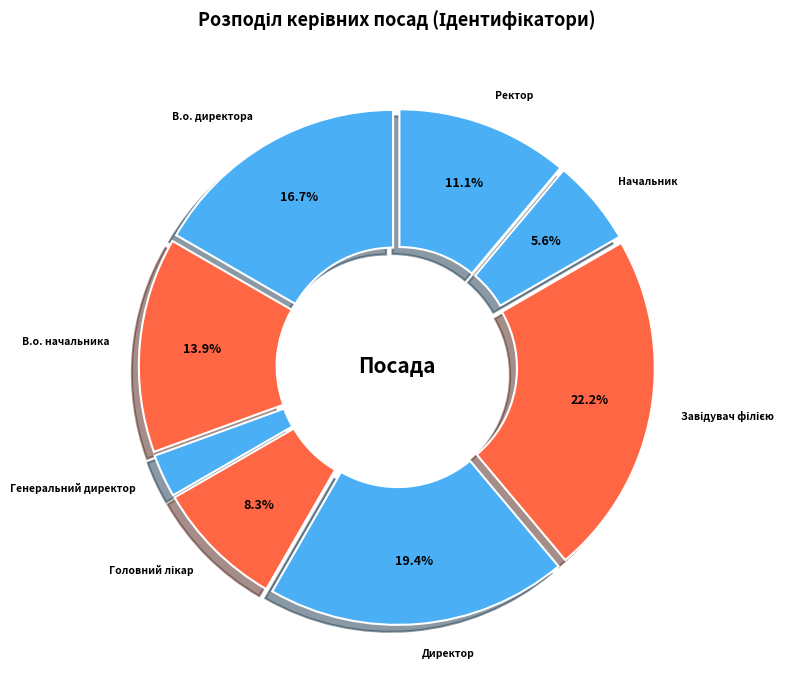

Is the sum of В.о. директора and Генеральний директор greater than half?

No